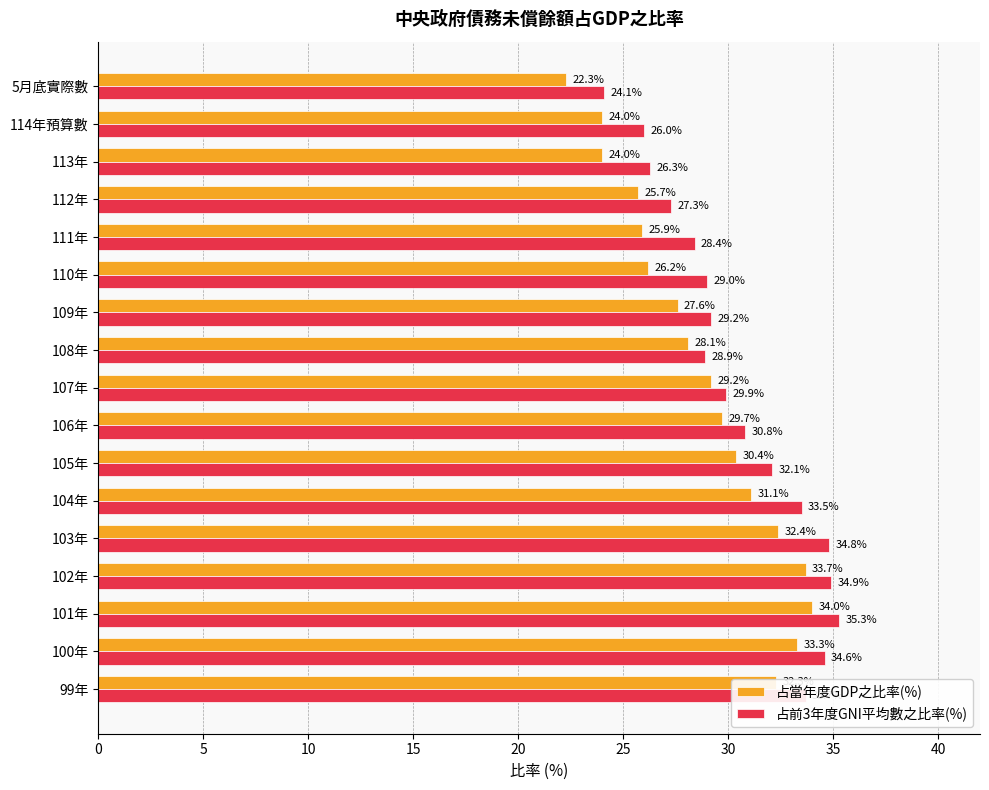

What is the minimum value shown in the chart?

22.3